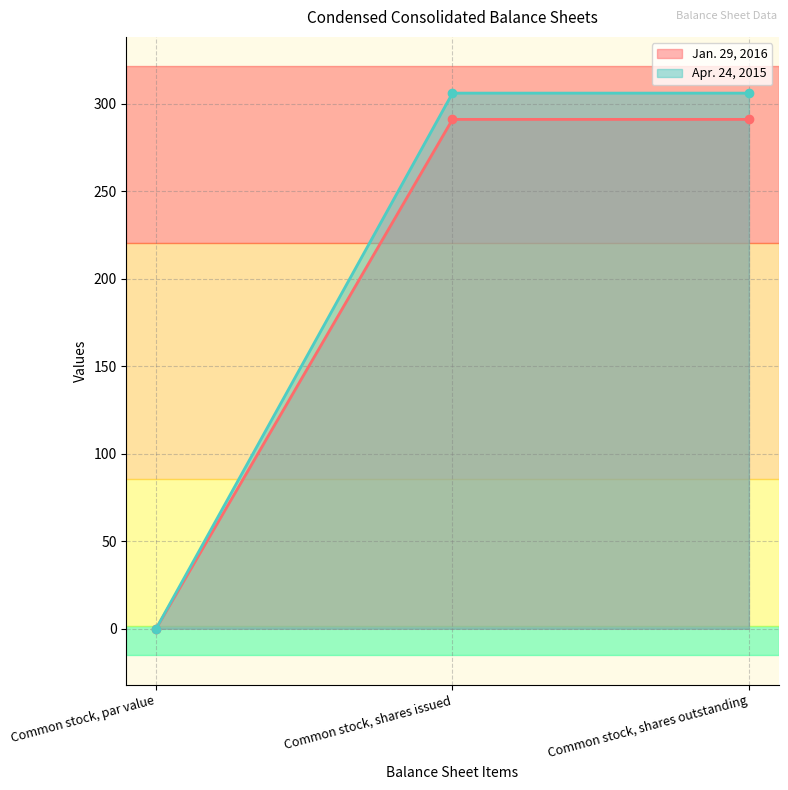

What is the value of the Apr. 24, 2015 point at the 2nd from the left?

306.0